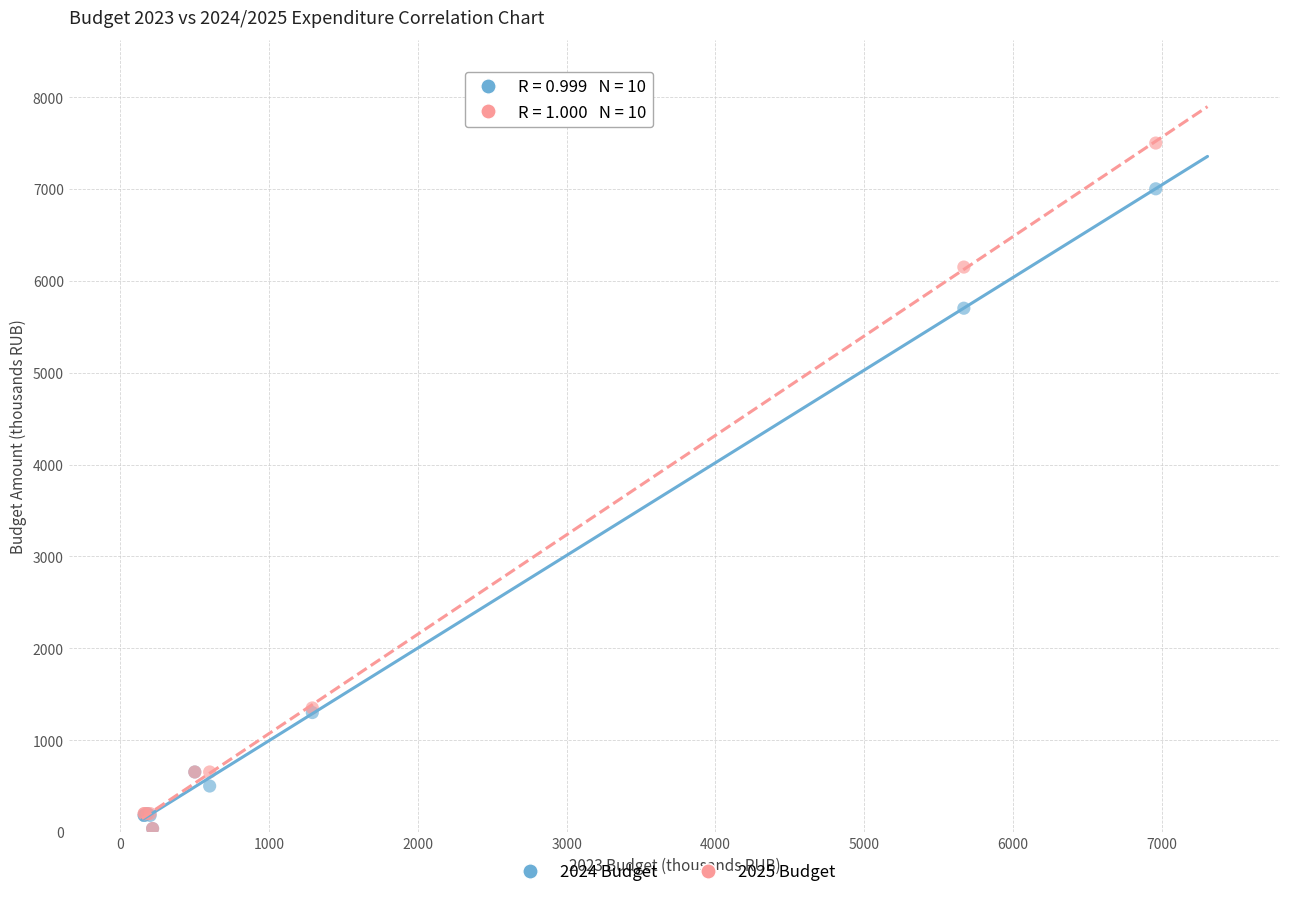

Across all series, what Y value is closest to 3768?

5702